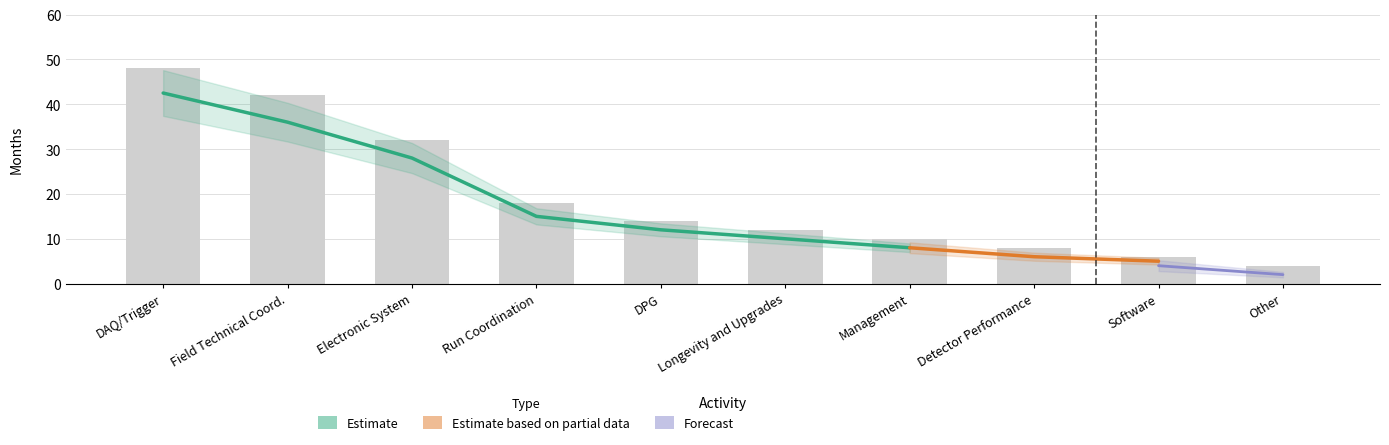

At which label does # months @ CERN first exceed 12?

DAQ/Trigger